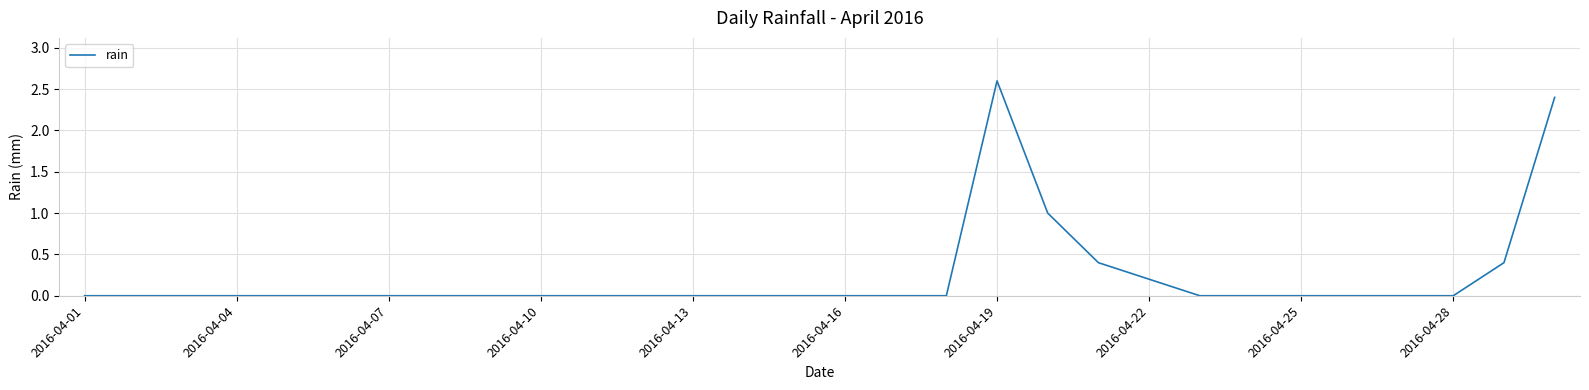

How many lines are shown in the chart?

1